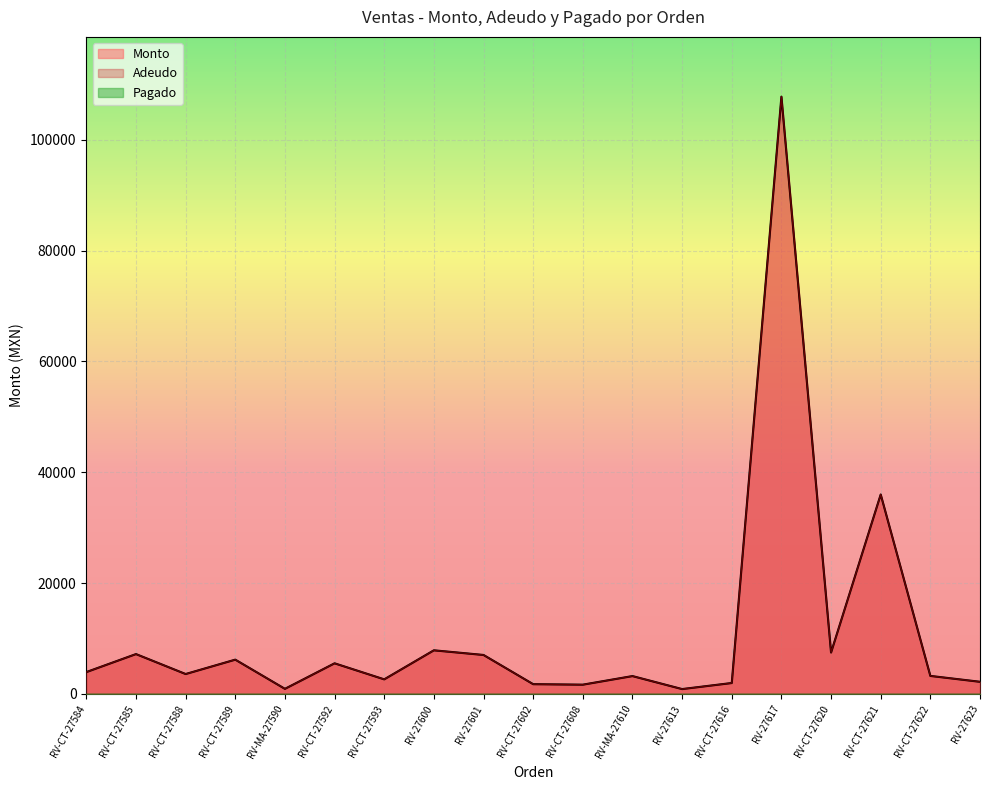

Reading left to right, list all the values displayed in this chart.

Monto: 3952	7200	3600	6195	928	5534	2640	7880	7040	1770	1680	3230	885	1980	107800	7480	36000	3260	2200
Adeudo: 3952	7200	3600	6195	928	5534	2640	7880	7040	1770	1680	3230	885	1980	107800	7480	36000	3260	2200